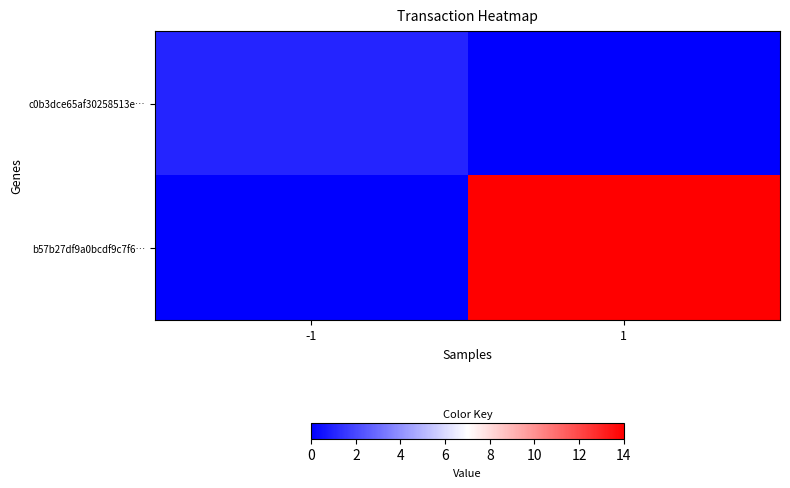

Which series has the largest range (max minus min)?

b57b27df9a0bcdf9c7f6…